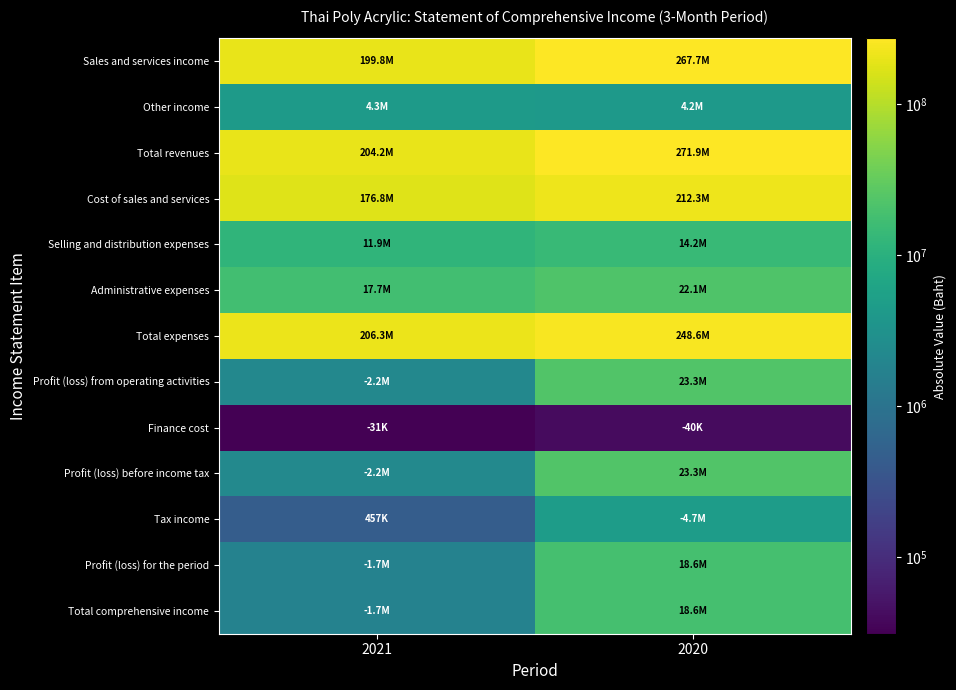

What is the total value across all series at 2020?

1129610252